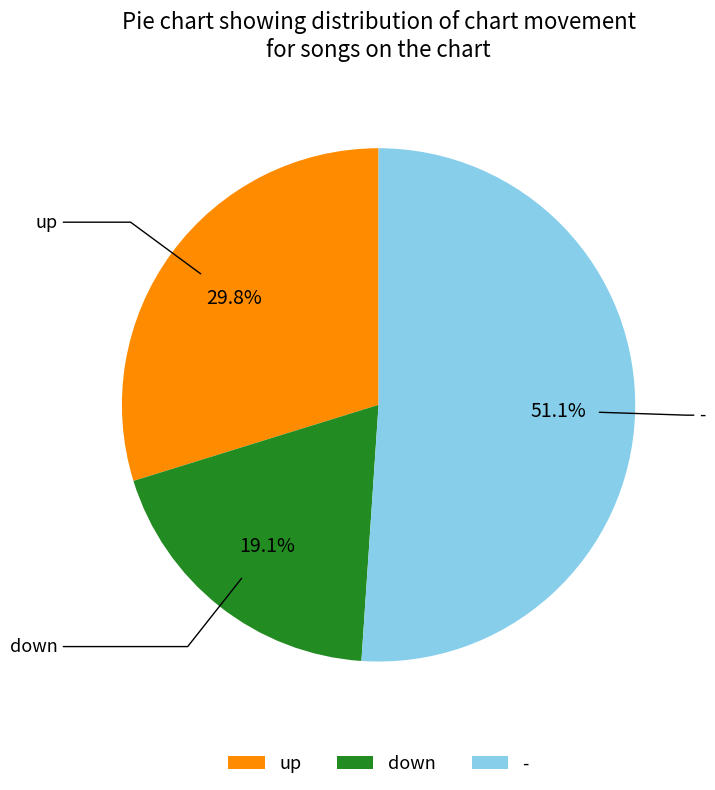

How many slices are in this pie chart?

3